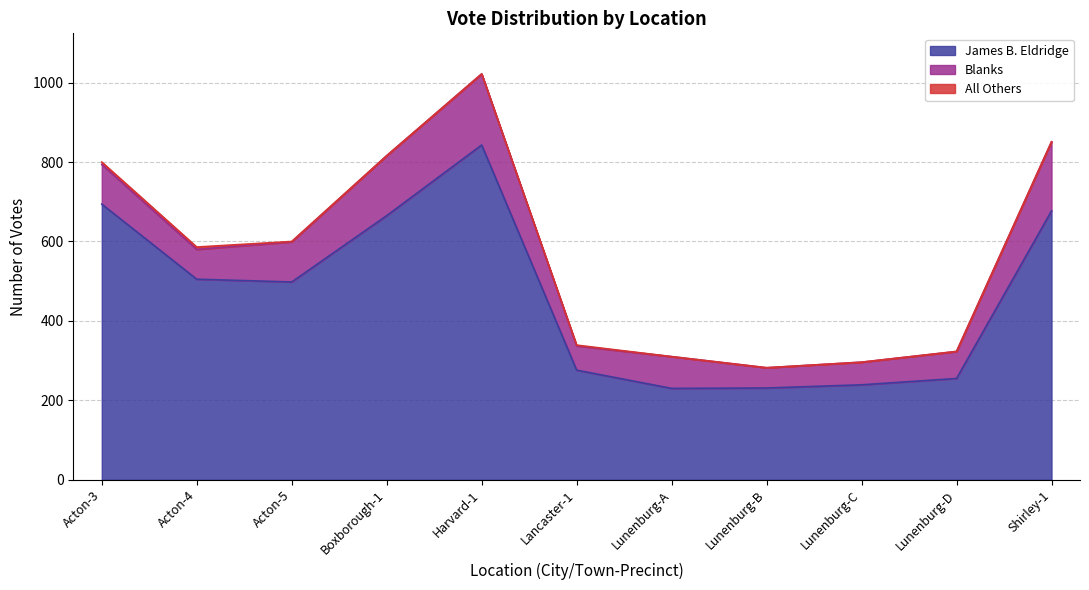

True or false: Blanks and All Others intersect in this chart.

False